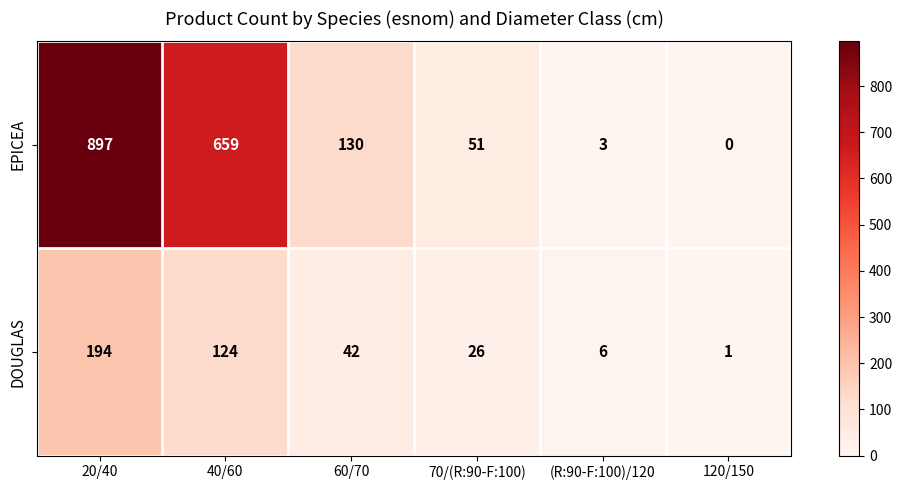

What is the average value of the EPICEA series?

290